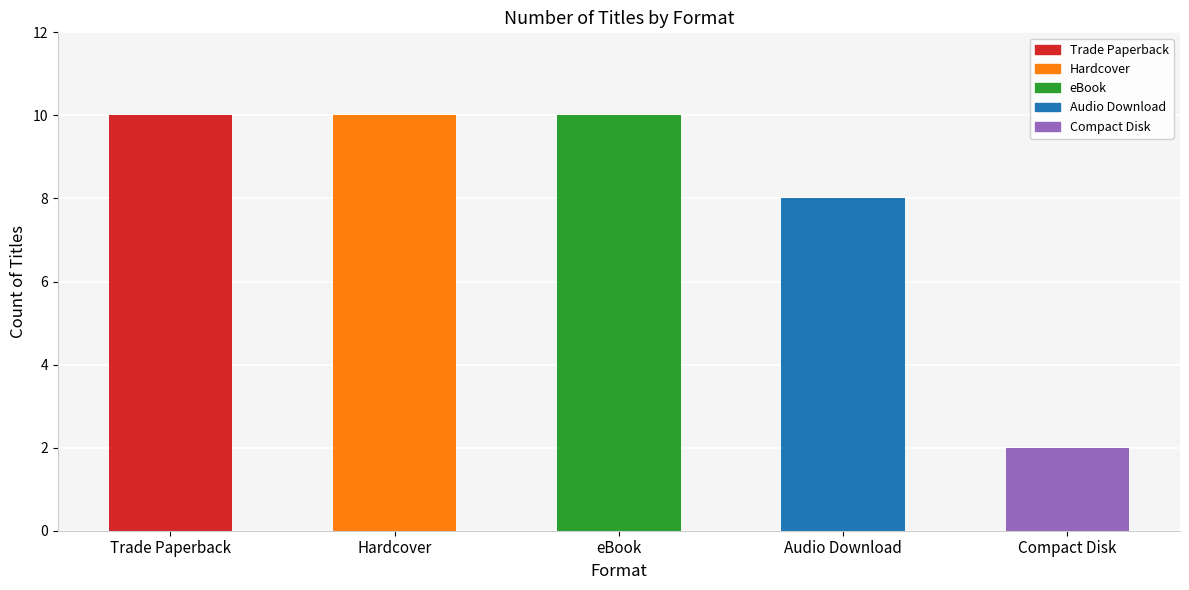

Reading left to right, list all the values displayed in this chart.

Trade Paperback=10	Hardcover=10	eBook=10	Audio Download=8	Compact Disk=2